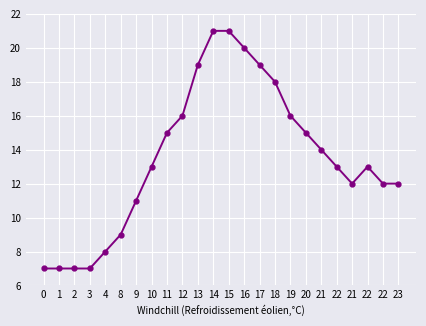

Is this an area chart (filled region under the line)?

No